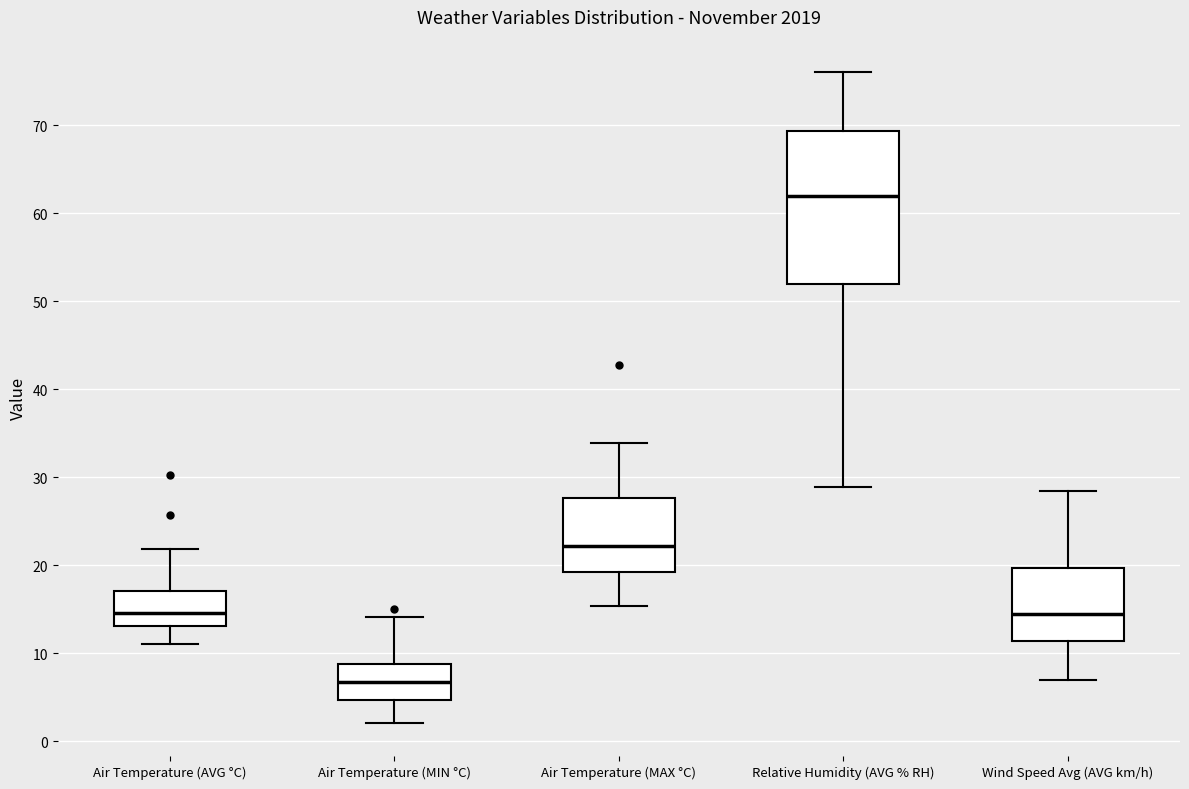

Which box is the tallest, from its lower edge to its upper edge?

Relative Humidity (AVG % RH)